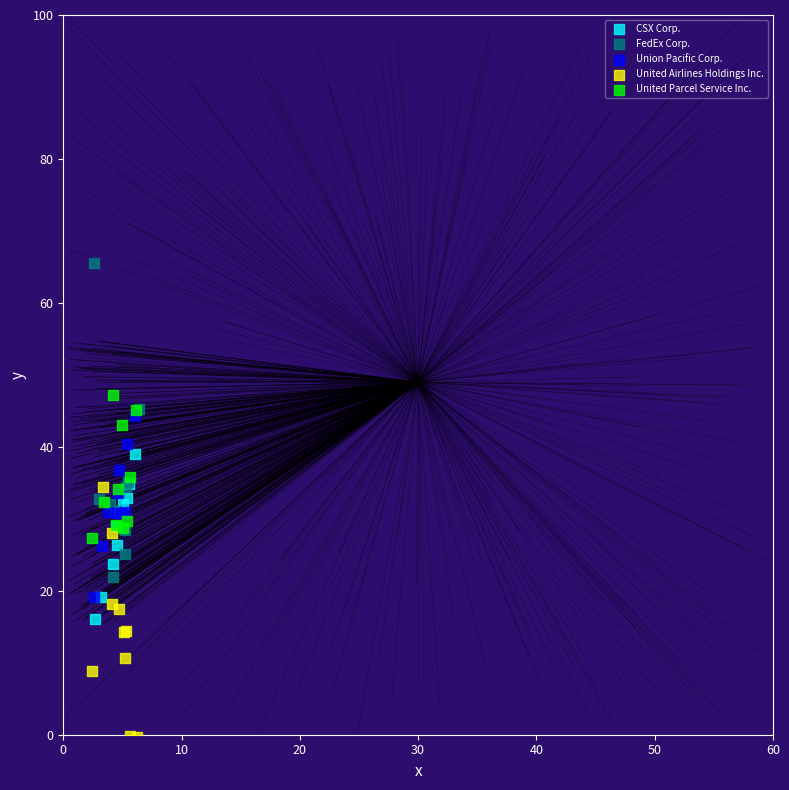

Which series reaches the maximum Y coordinate?

FedEx Corp.